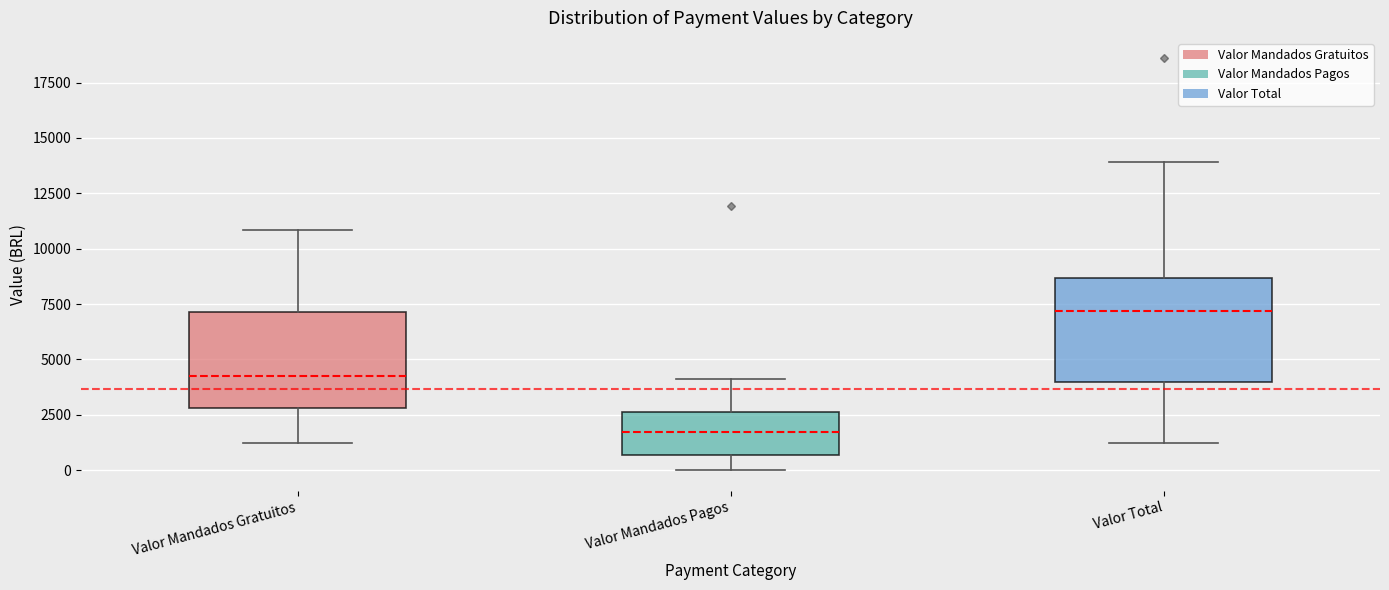

Where does the lower whisker of the box for Valor Mandados Gratuitos end on the y-axis? The values are not printed on the chart, so give them approximately, as read against the axis.

1000